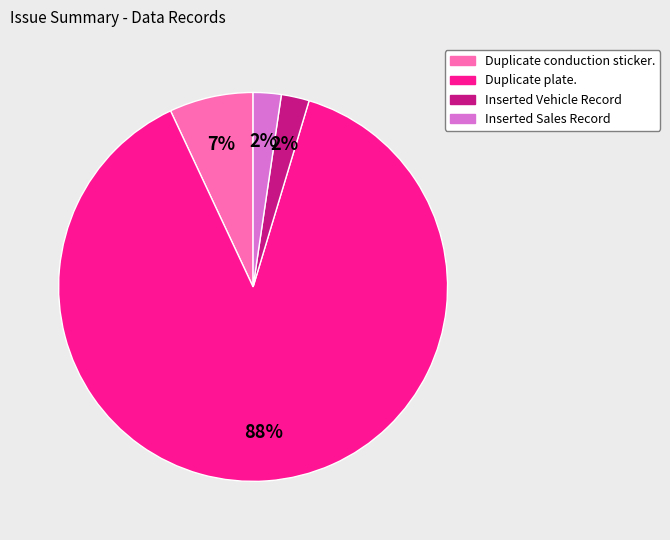

To the nearest percent, what is the difference between the Duplicate conduction sticker. and Inserted Vehicle Record slice percentages?

5%